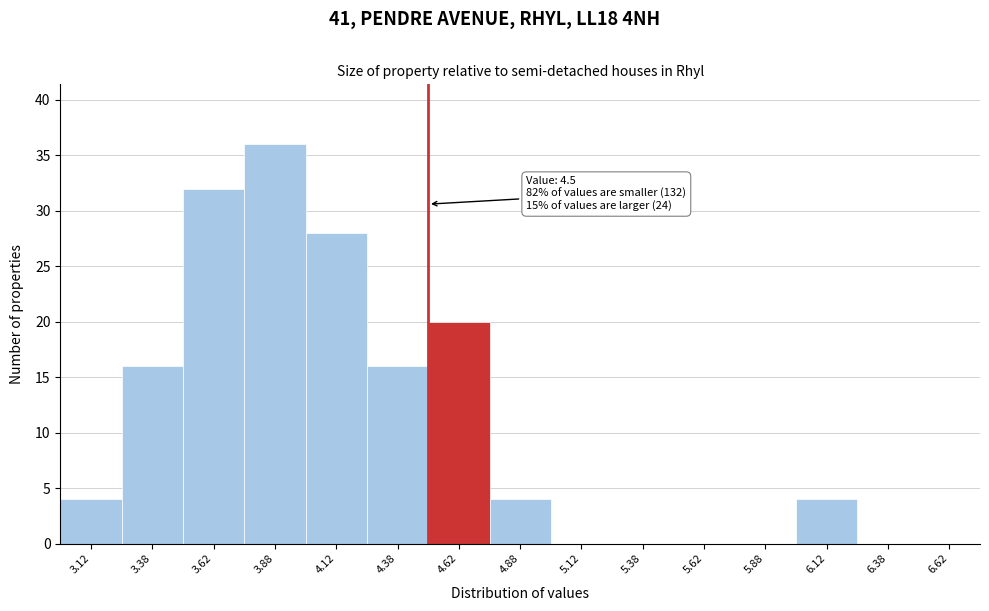

Which range on the x-axis has the tallest bar?

3.75 to 4.00